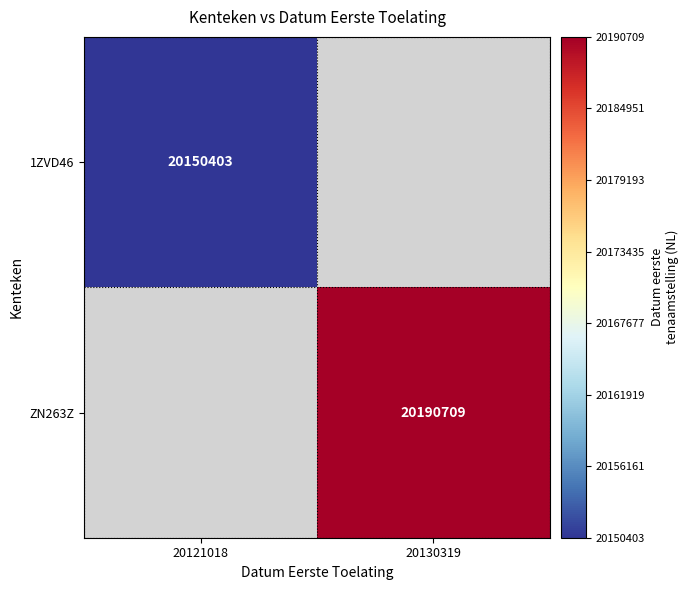

What is the maximum value shown in the chart?

20190709.0